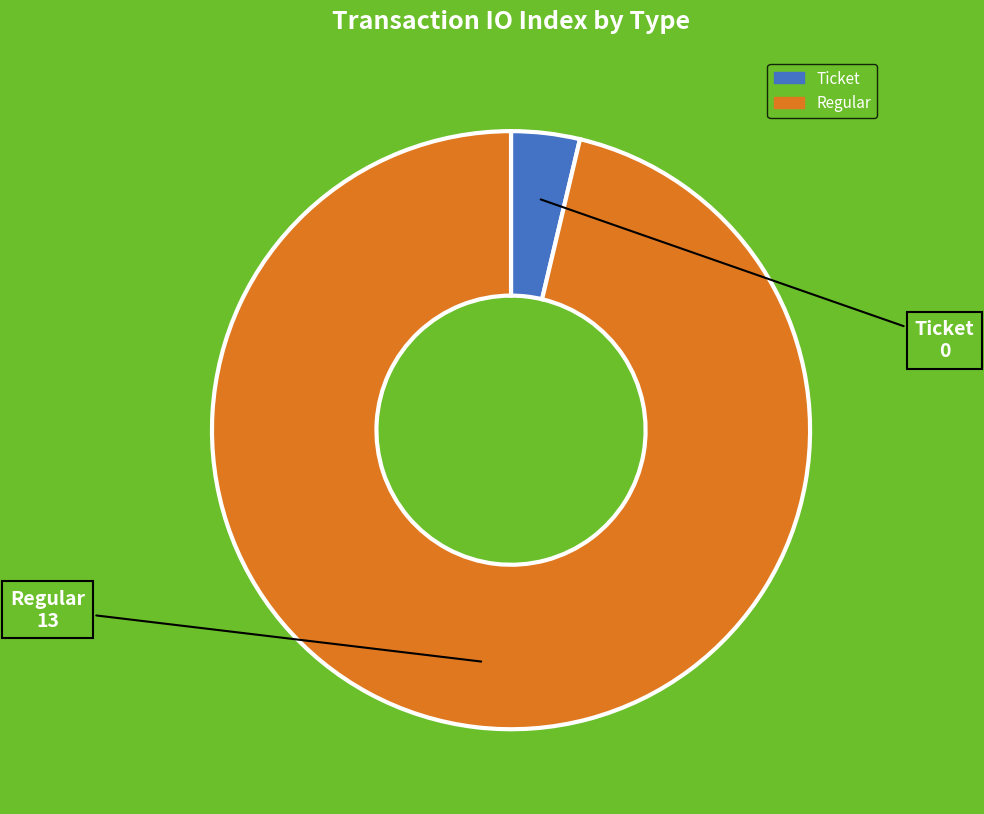

Which slice is the smallest?

Ticket